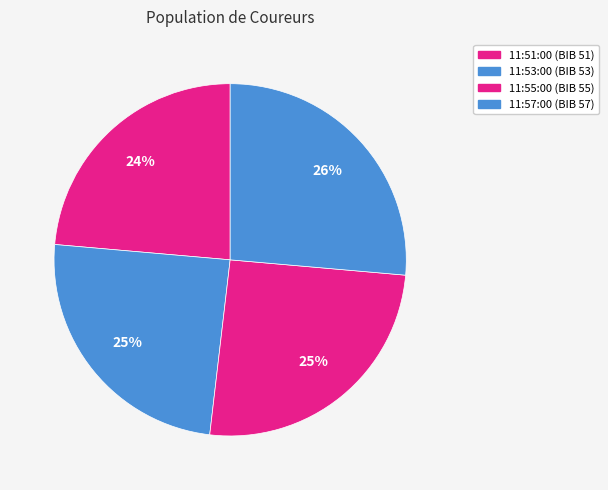

How many slices are in this pie chart?

4